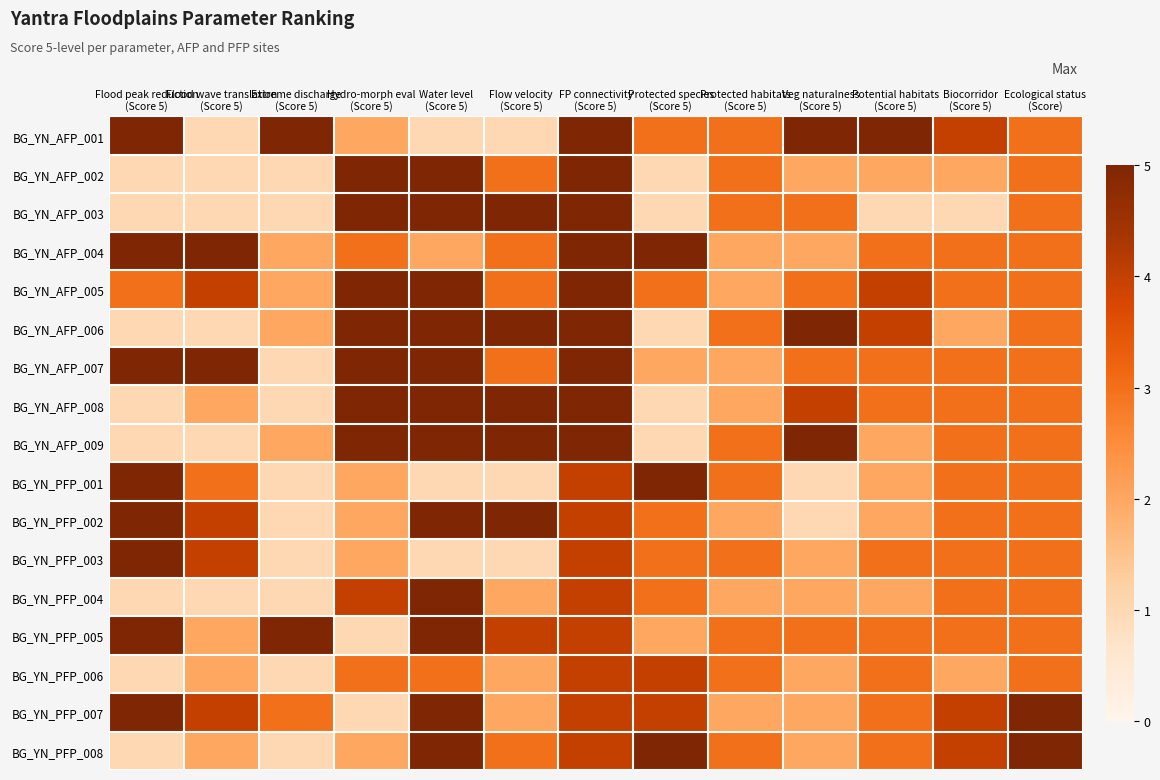

At how many categories does at least one series exceed 3?

12